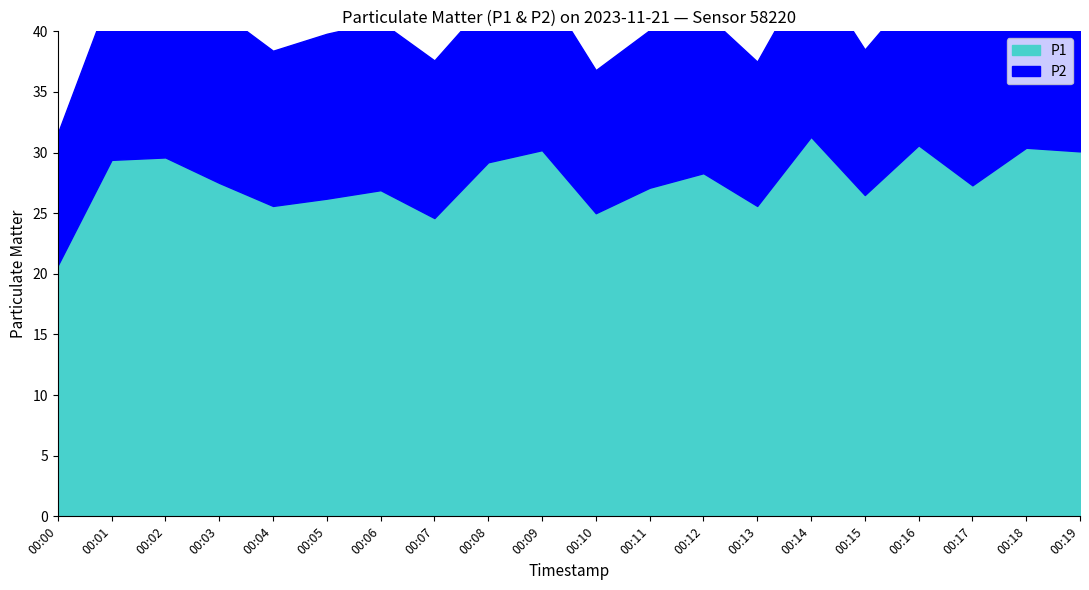

At 00:04, list the series in order from smallest to largest.

P2, P1